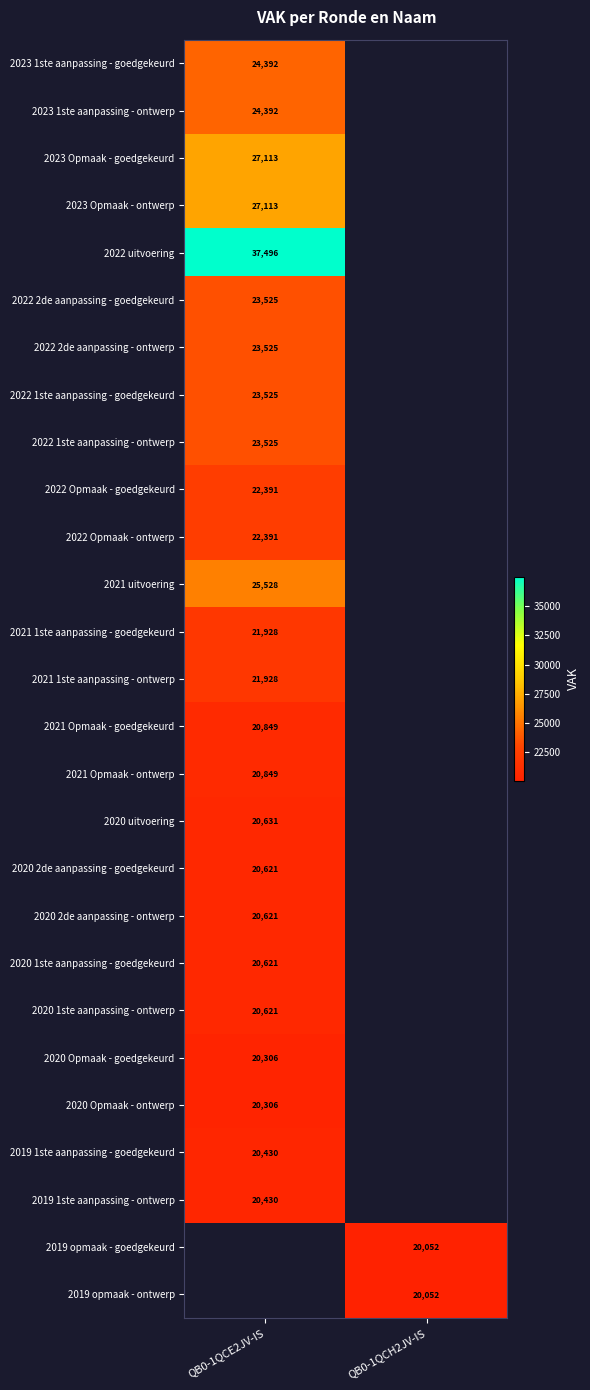

The 2020 2de aanpassing - ontwerp series shows 20621 at QB0-1QCE2JV-IS. True or false?

True